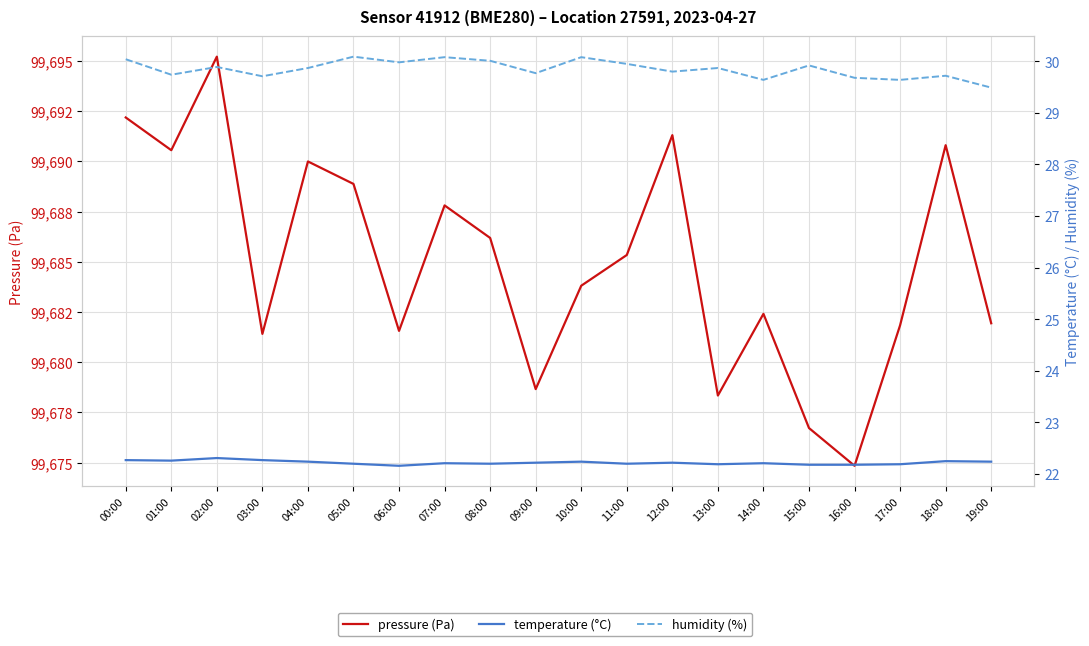

Which category has the lowest value in the pressure (Pa) series?

16:00